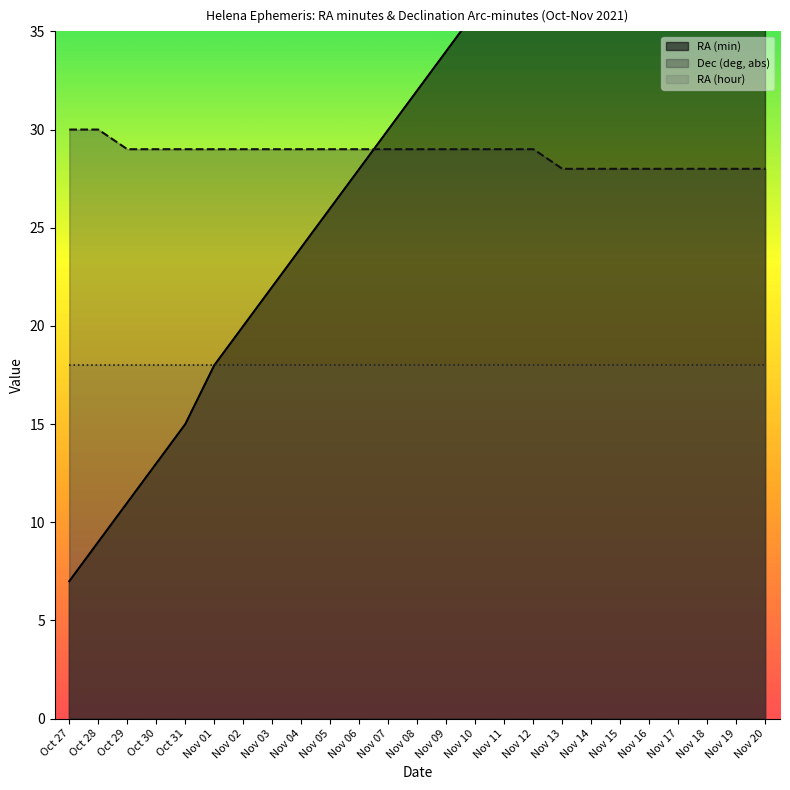

Count the number of data series in this chart.

3